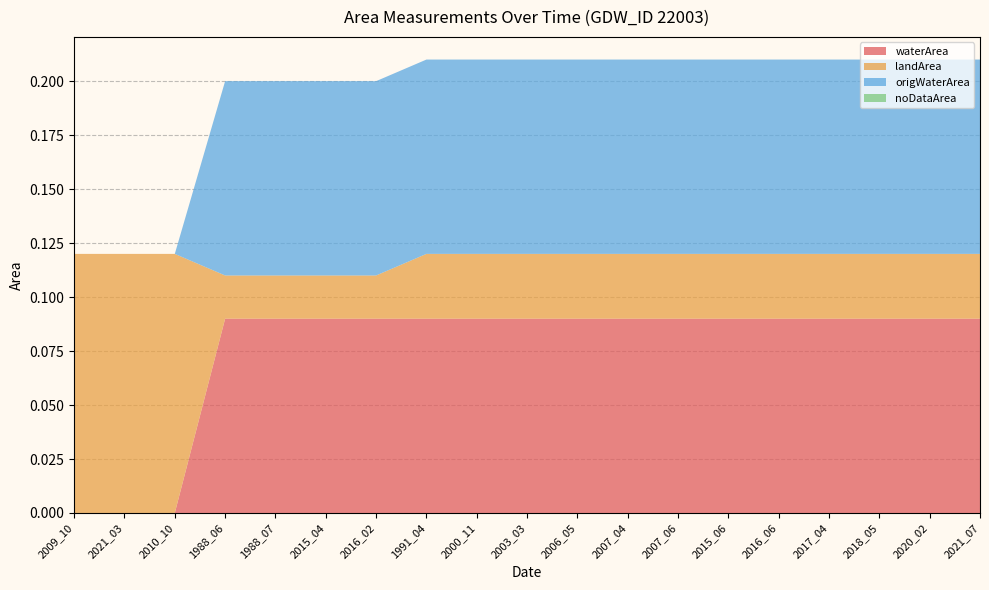

Reading left to right, list all the values displayed in this chart.

waterArea: 0.0	0.0	0.0	0.1	0.1	0.1	0.1	0.1	0.1	0.1	0.1	0.1	0.1	0.1	0.1	0.1	0.1	0.1	0.1
landArea: 0.1	0.1	0.1	0.0	0.0	0.0	0.0	0.0	0.0	0.0	0.0	0.0	0.0	0.0	0.0	0.0	0.0	0.0	0.0
origWaterArea: 0.0	0.0	0.0	0.1	0.1	0.1	0.1	0.1	0.1	0.1	0.1	0.1	0.1	0.1	0.1	0.1	0.1	0.1	0.1
noDataArea: 0.0	0.0	0.0	0.0	0.0	0.0	0.0	0.0	0.0	0.0	0.0	0.0	0.0	0.0	0.0	0.0	0.0	0.0	0.0